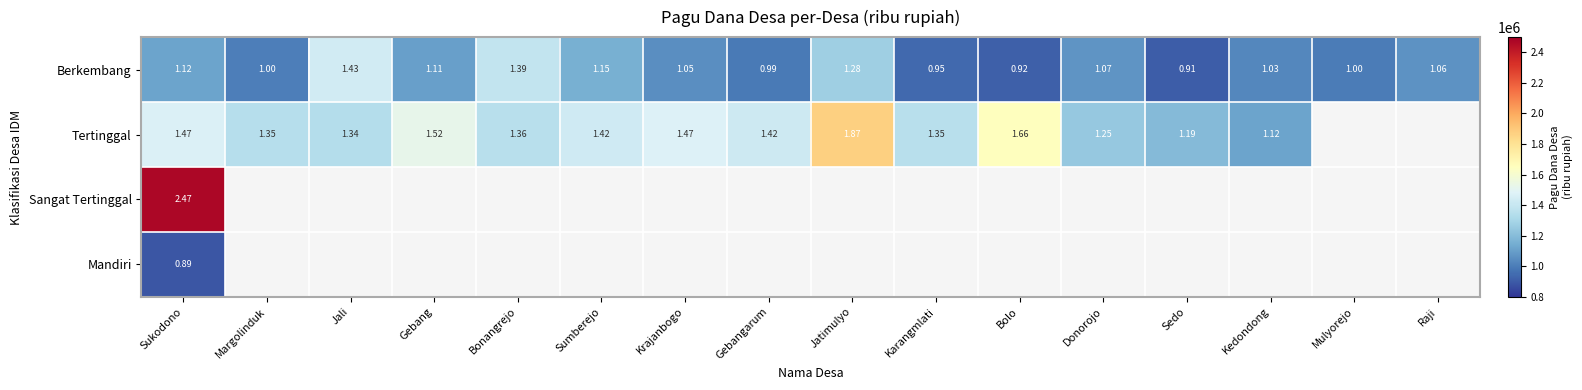

Is it true that Berkembang equals 709609.5 at Kedondong?

False